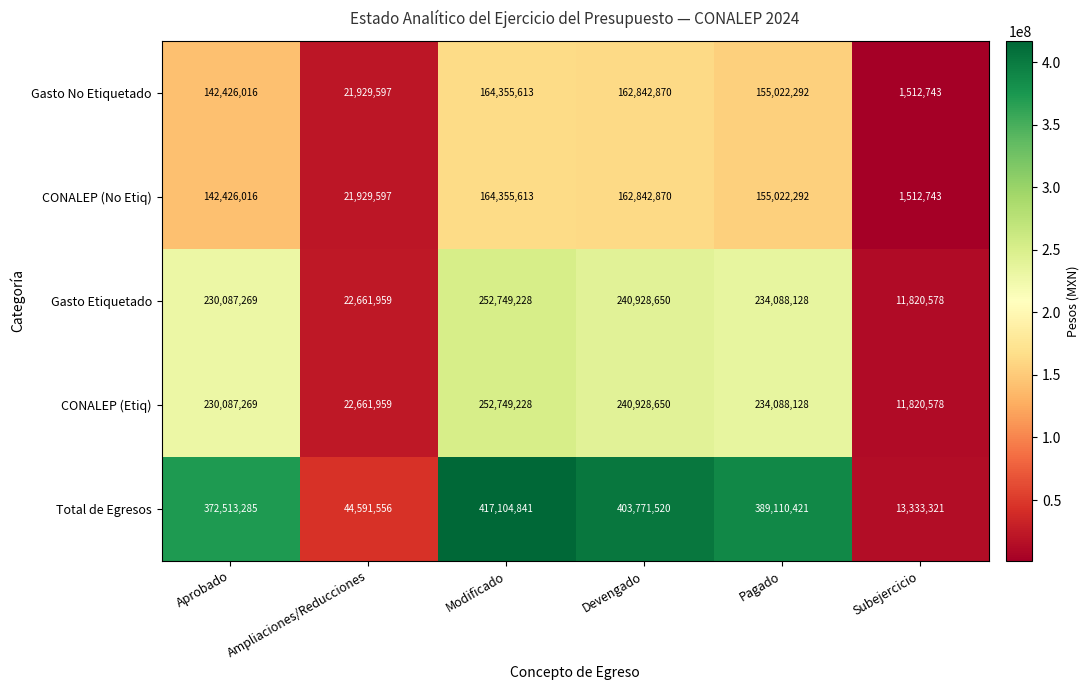

At which label does CONALEP (Etiq) reach its peak?

Modificado